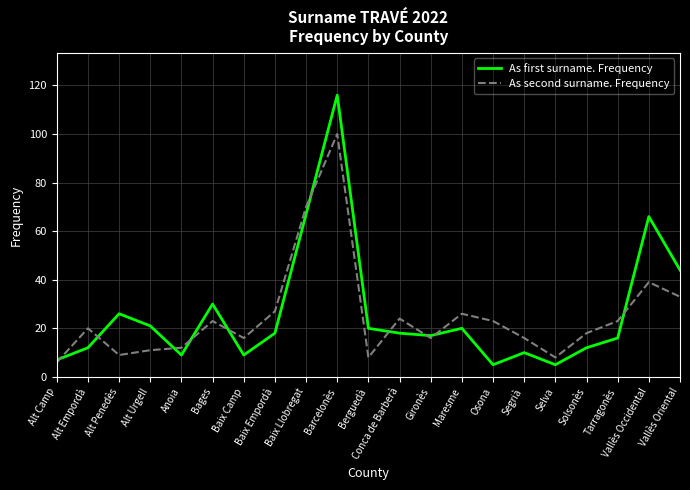

What is the approximate value of As first surname. Frequency at Barcelonès?

116